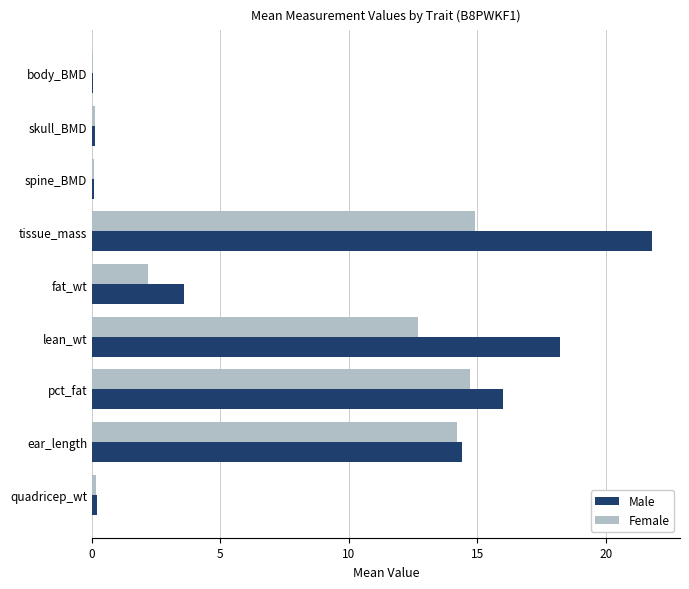

What is the sum of all Male values?

74.4